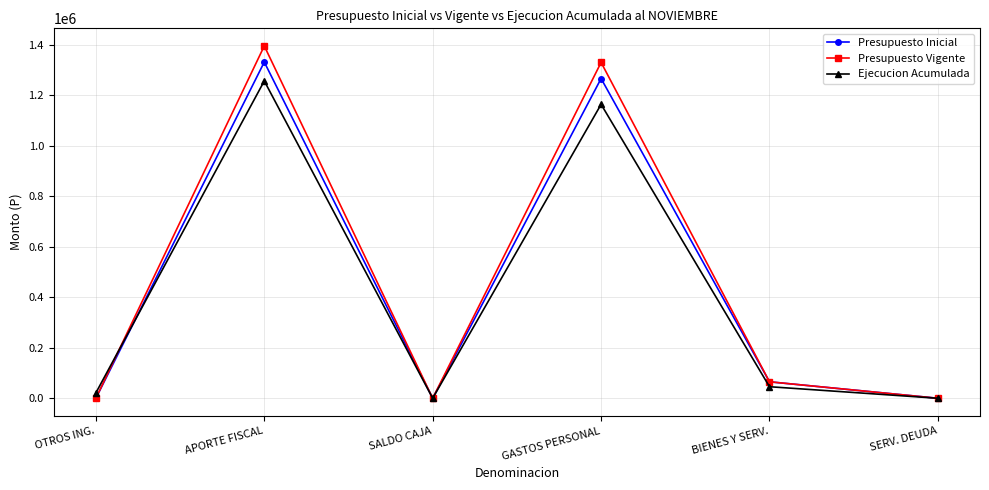

What is the highest value of the Presupuesto Vigente series?

1396010